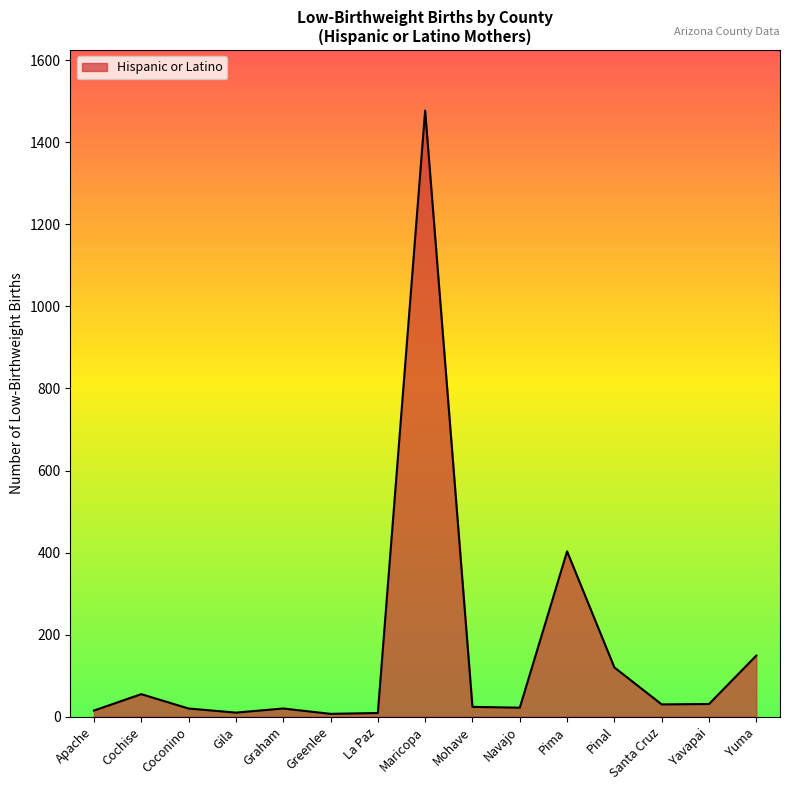

The value at Pima is 275. True or false?

False